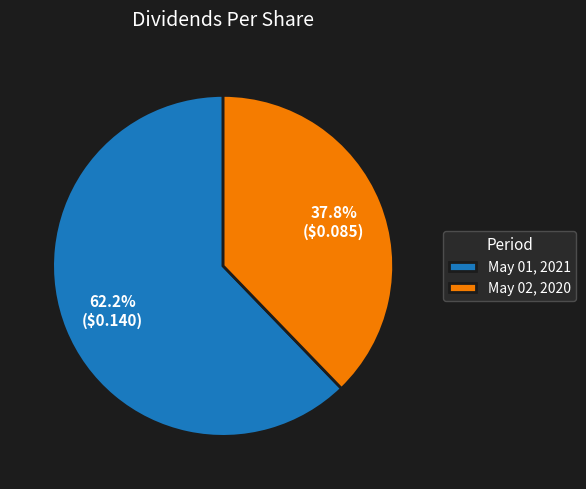

Is it true that May 01, 2021 is 54% of the pie?

False